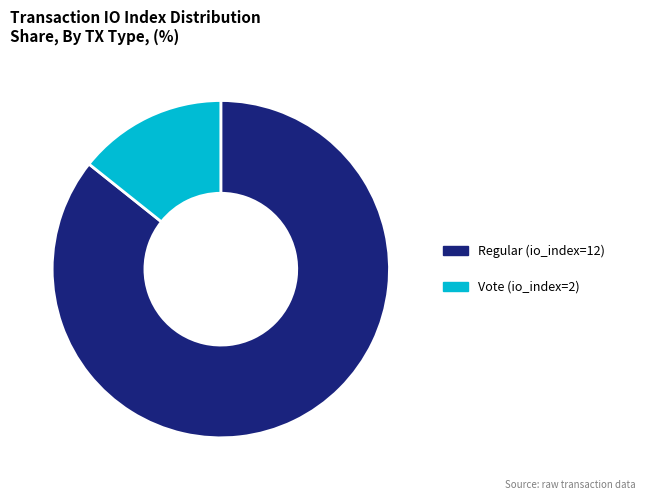

Count the number of slices in the pie.

2